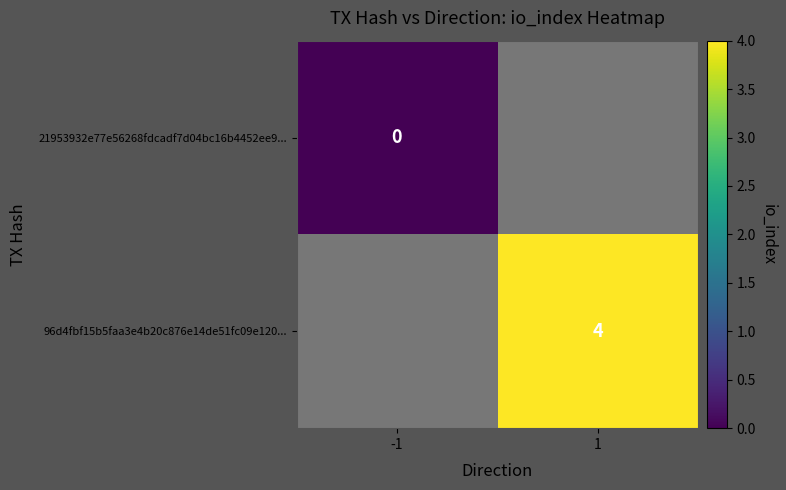

Between -1 and 1, which is larger?

1